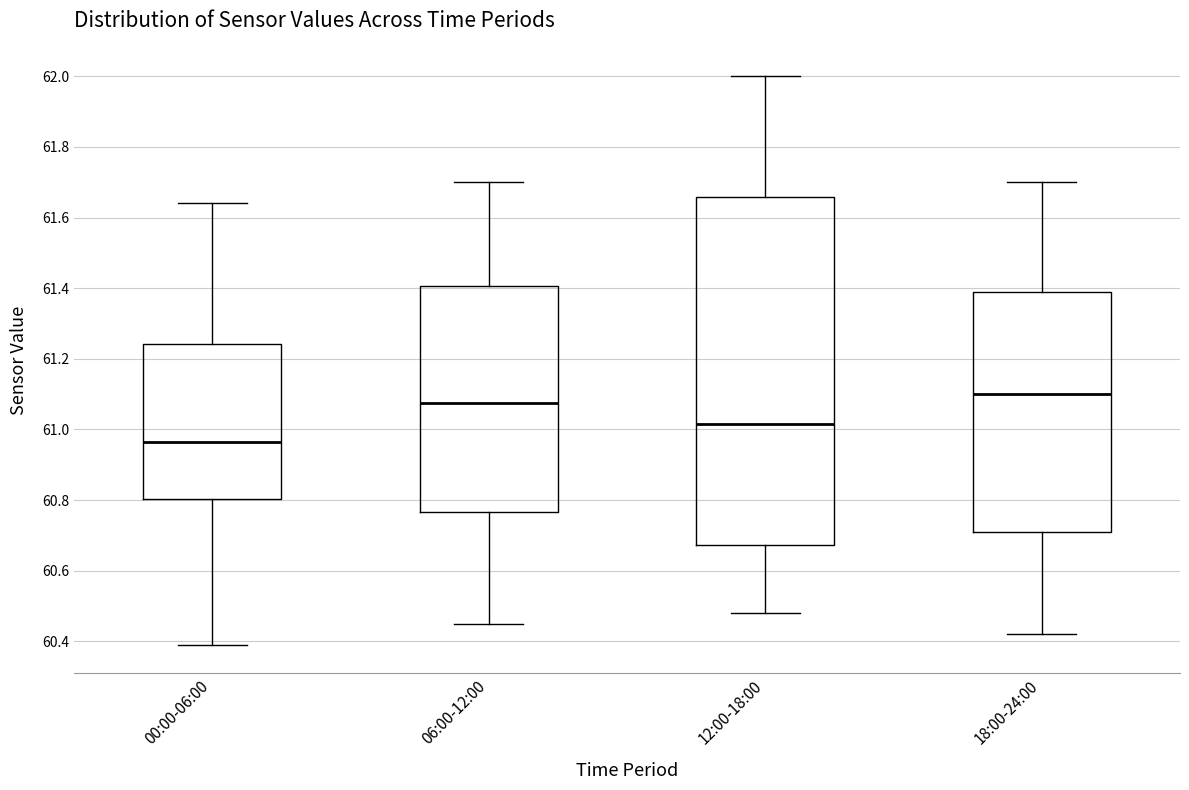

Reading left to right, transcribe this box plot: for each box, give where its median line is, the range the box spans, and where its two whiskers end, as read against the y-axis. The values are not printed on the chart, so give them approximately, as read against the axis.

00:00-06:00: median 60.96, box 60.80 to 61.24, whiskers 60.40 to 61.64
06:00-12:00: median 61.08, box 60.76 to 61.40, whiskers 60.46 to 61.70
12:00-18:00: median 61.02, box 60.68 to 61.66, whiskers 60.48 to 62.00
18:00-24:00: median 61.10, box 60.72 to 61.40, whiskers 60.42 to 61.70